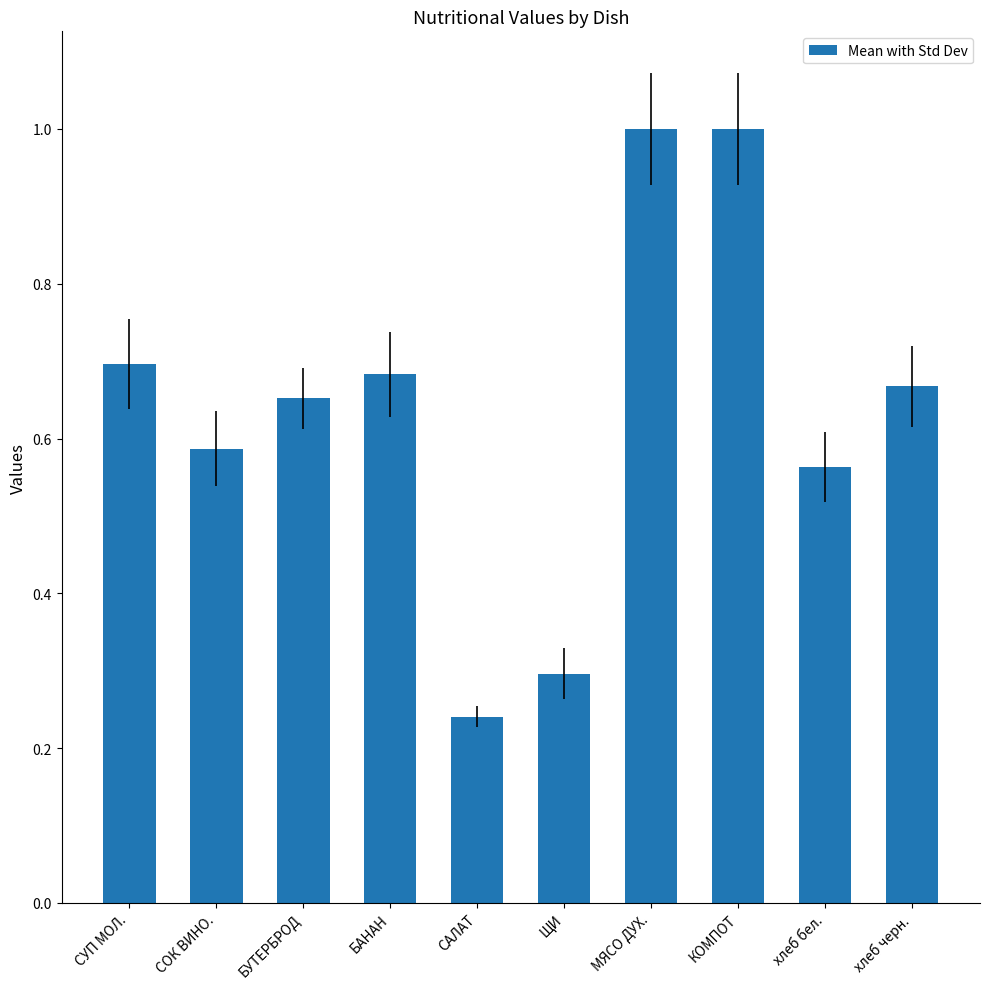

What is the difference between the maximum and minimum values?

0.8